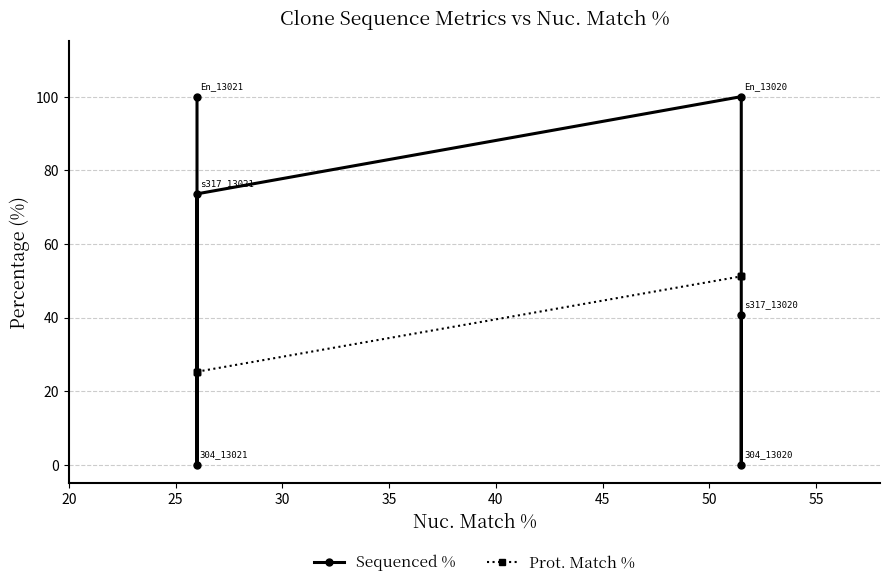

How many distinct data groups are displayed?

2